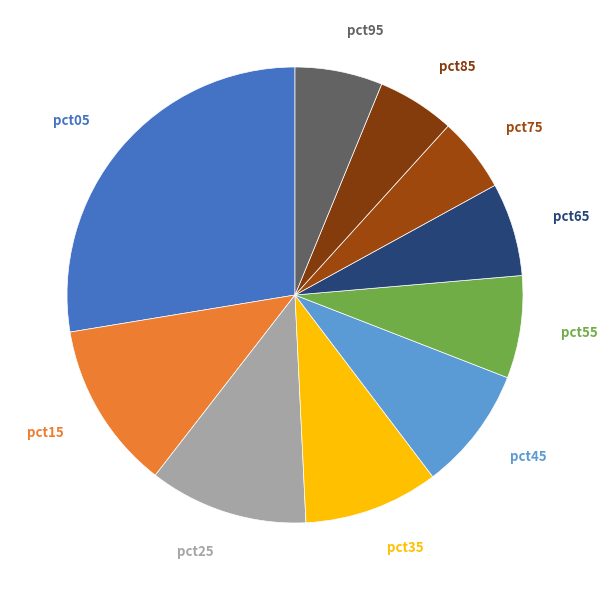

Between pct15 and pct85, which is larger?

pct15